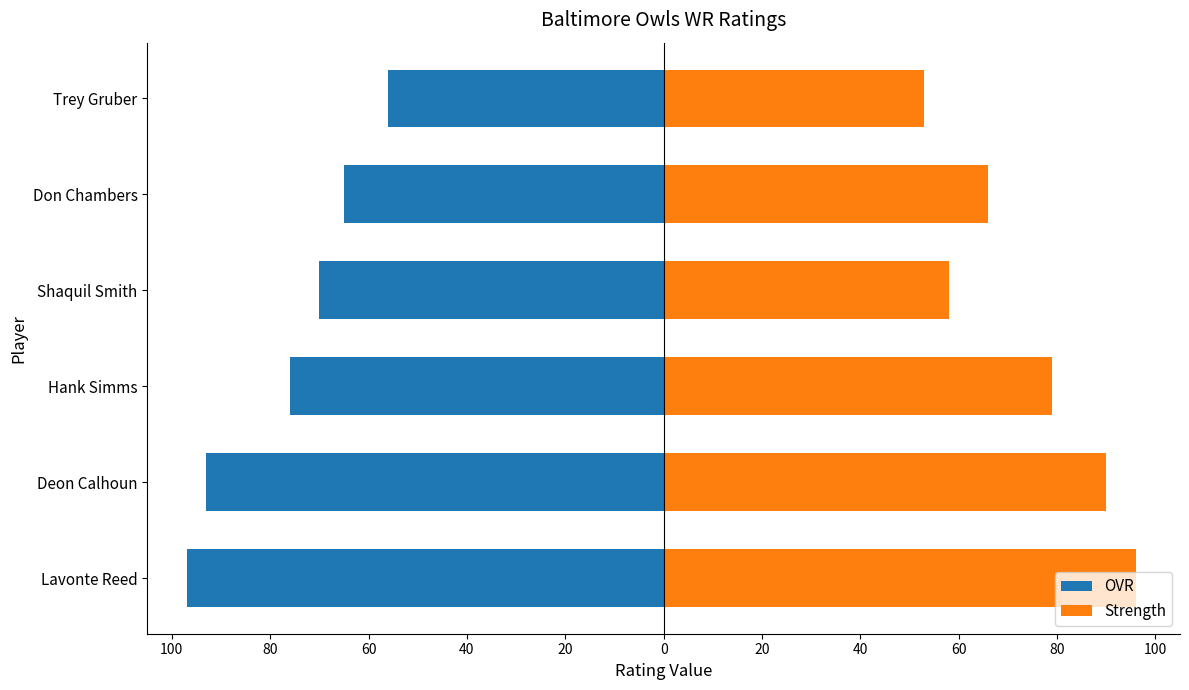

The value of Strength at Lavonte Reed is 168. True or false?

False